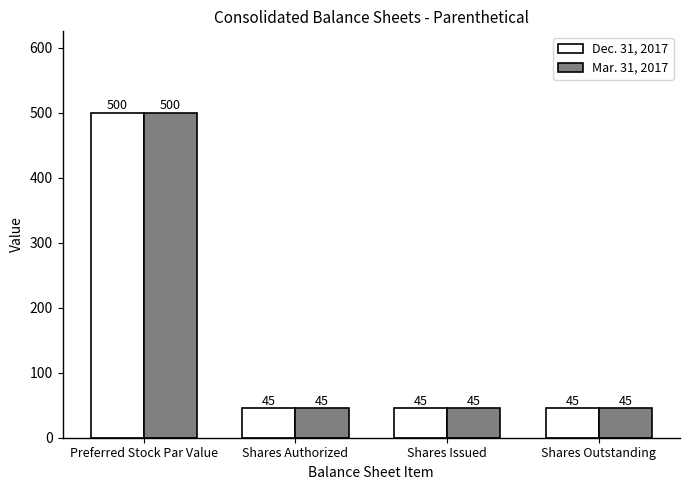

Reading right to left, list all the values displayed in this chart.

Dec. 31, 2017: 45	45	45	500
Mar. 31, 2017: 45	45	45	500